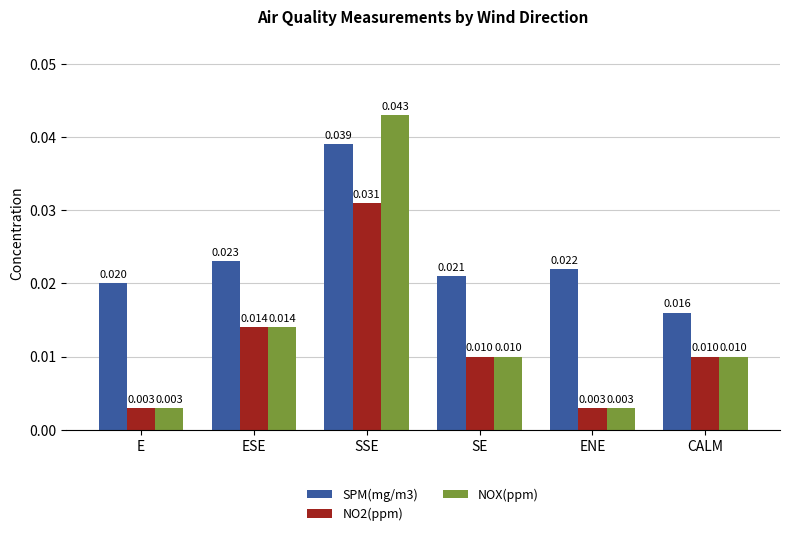

Which series changed the most between SE and CALM?

SPM(mg/m3)